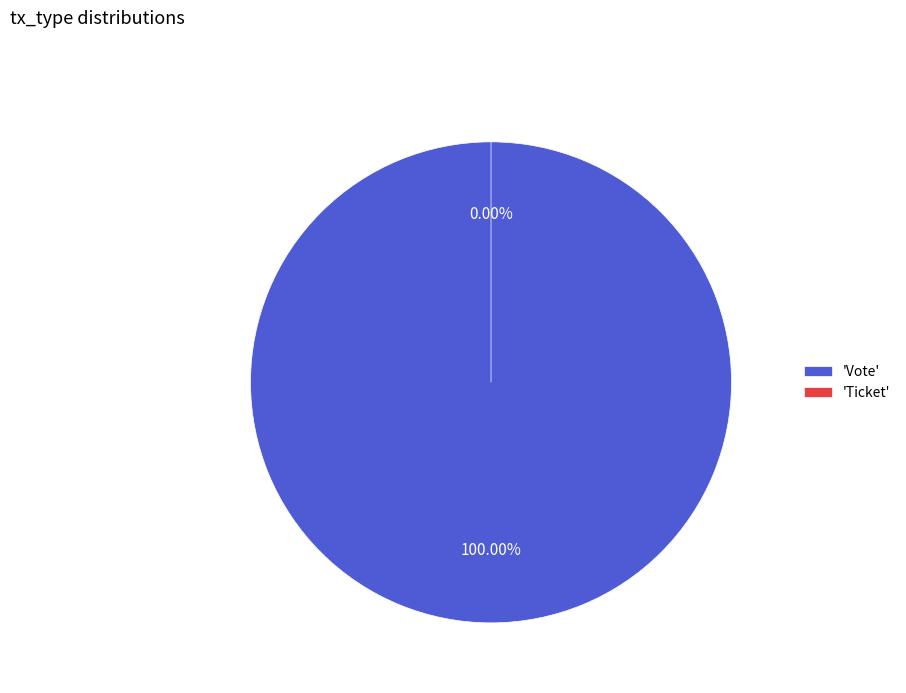

To the nearest percent, what is the combined percentage of Vote and Ticket?

100%